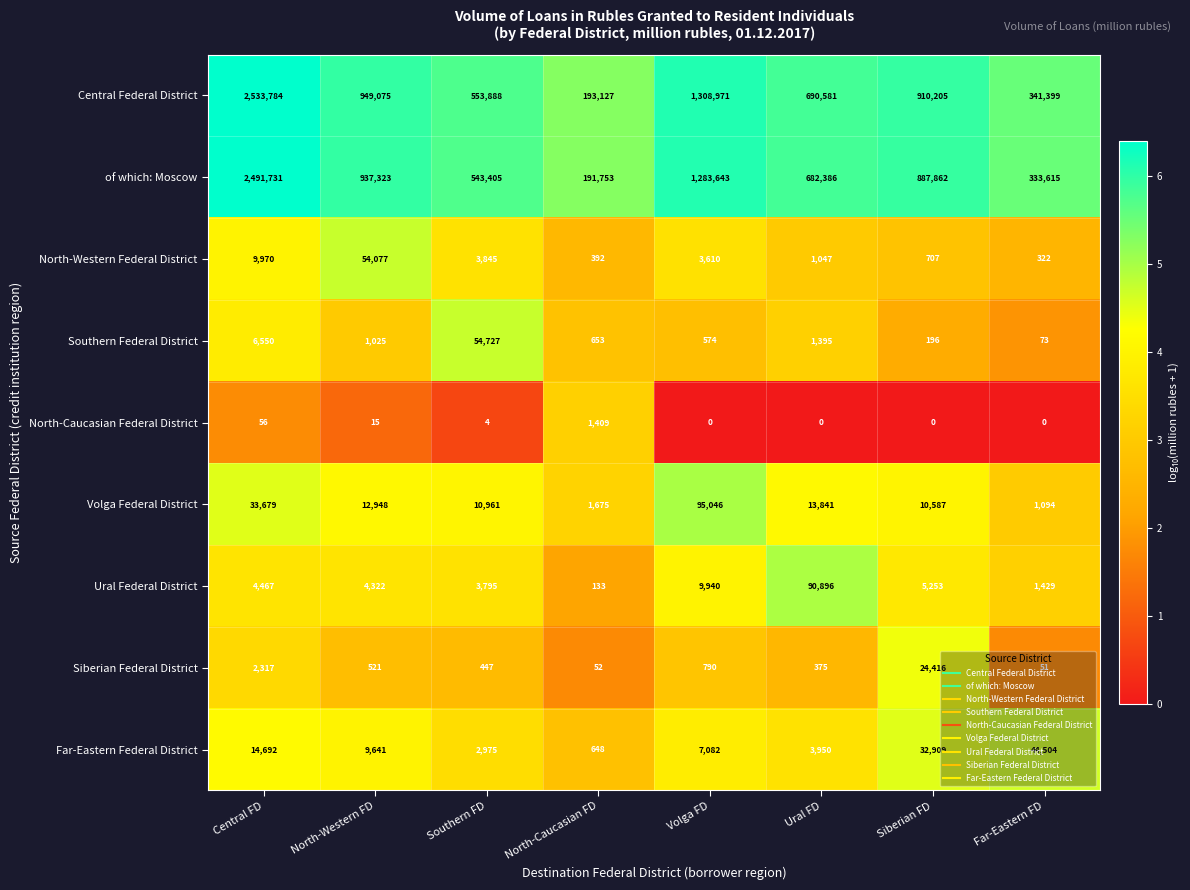

Is it true that North-Caucasian Federal District equals -645 at Siberian FD?

False